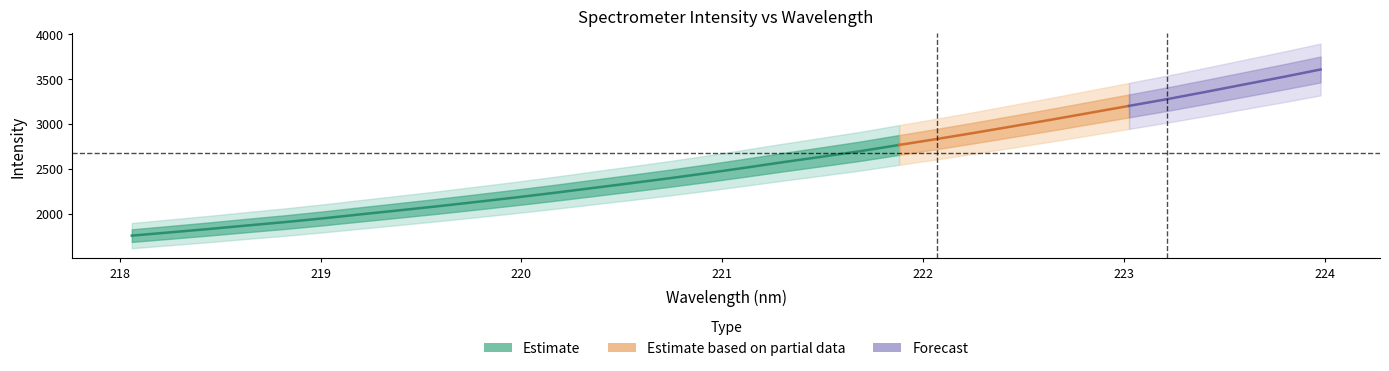

Which category has the lowest value across all series?

218.0596